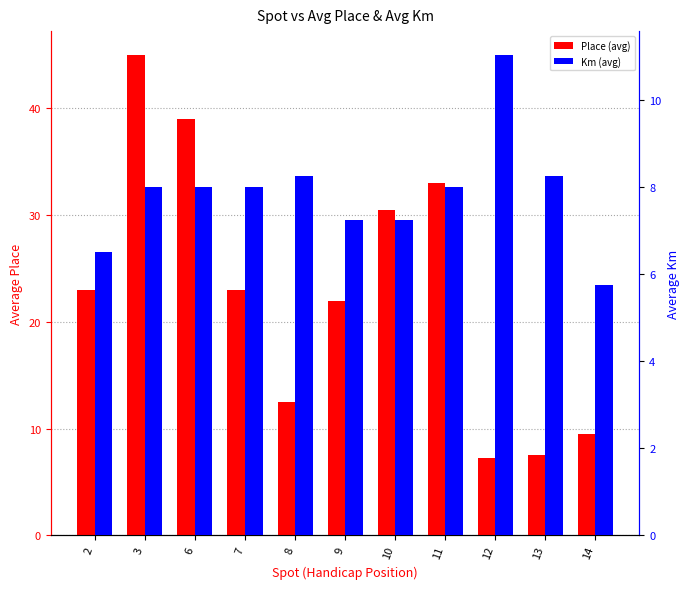

What is the lowest value of the Km (avg) series?

5.8